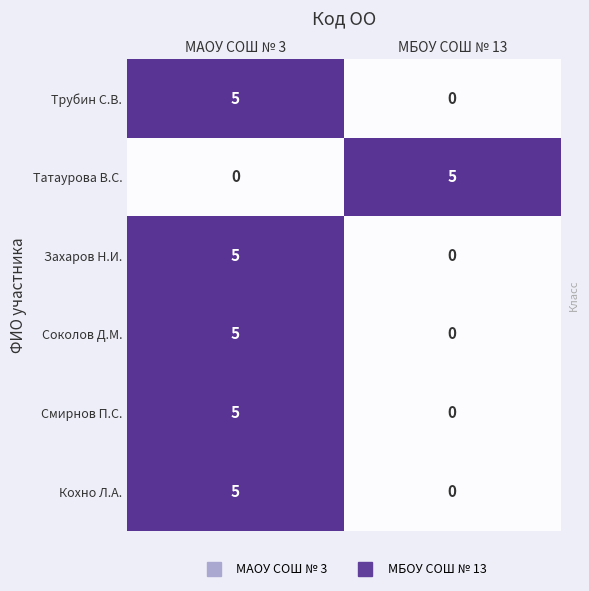

At how many categories does at least one series exceed 0?

2